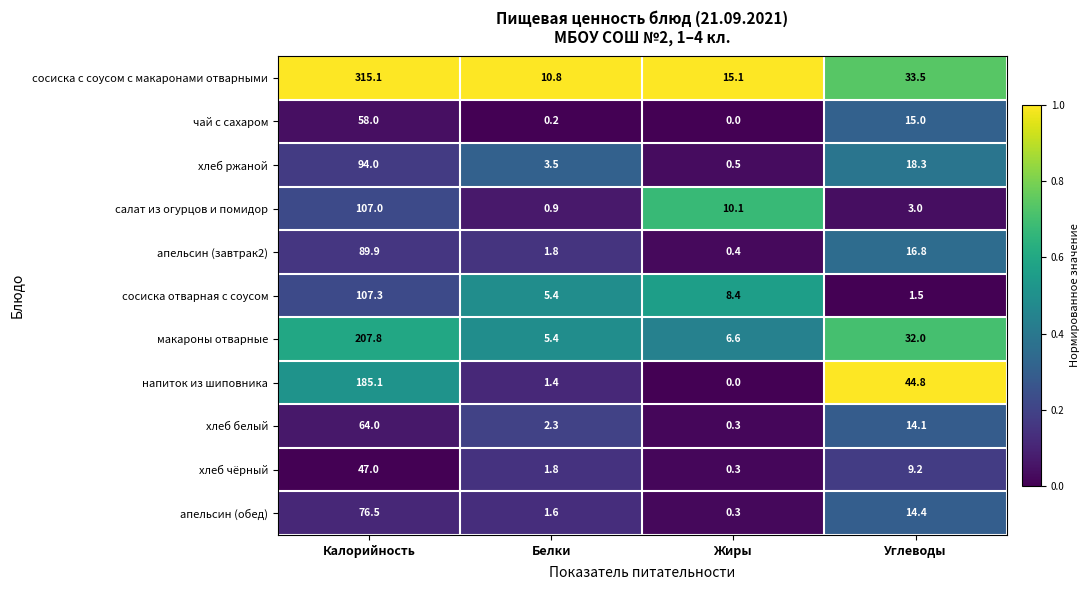

Which label corresponds to the smallest value in the chart?

Жиры